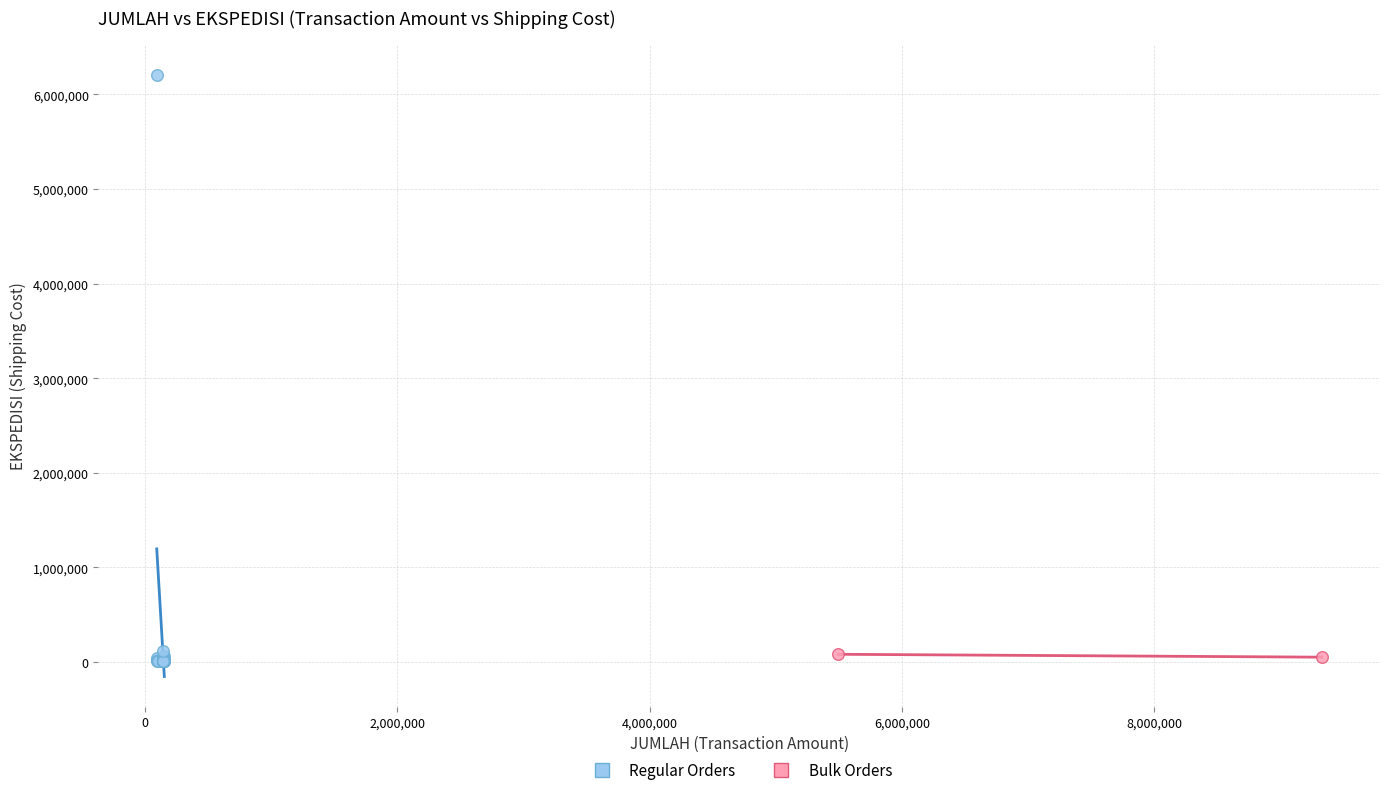

Which series contains the highest Y value?

Regular Orders